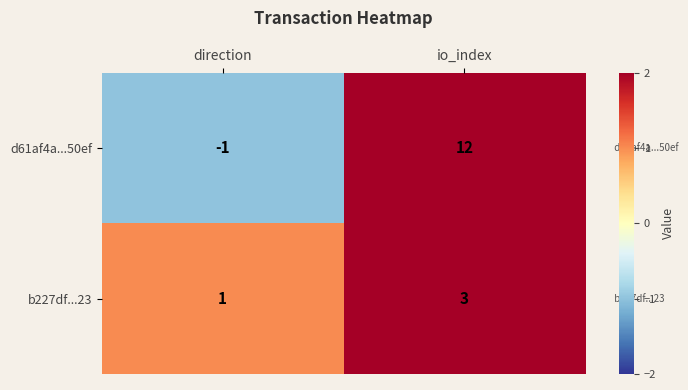

True or false: d61af4a...50ef has a value of 2 at io_index.

False